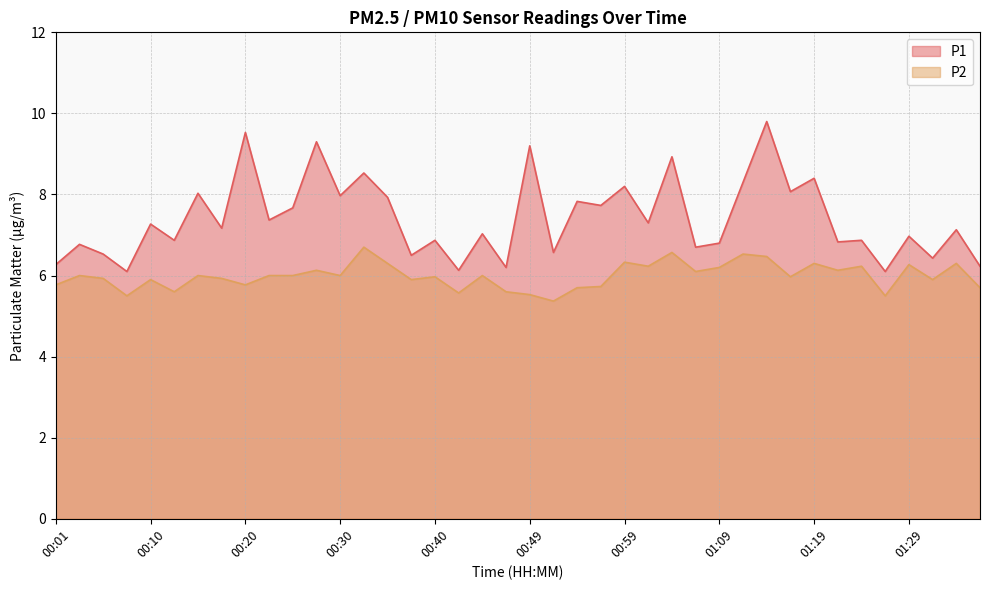

What is the difference between the highest and lowest values at 01:24?

0.6